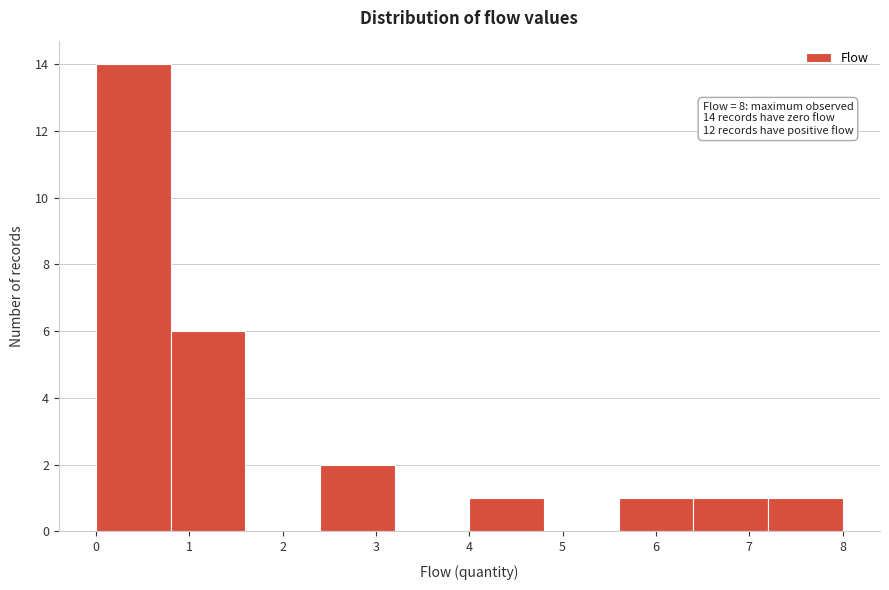

Over which range of the x-axis is the bar tallest?

0.0 to 0.8